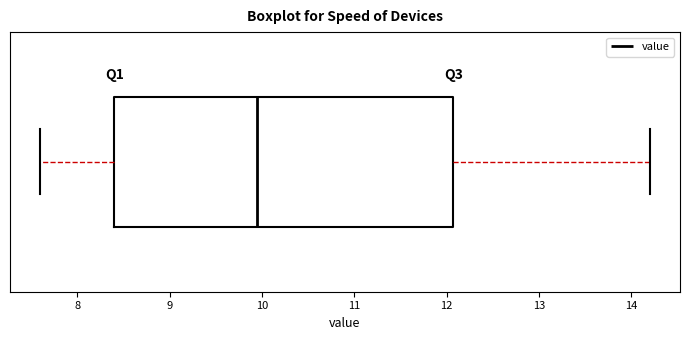

Read this box plot against the x-axis: the position of the median line, the range covered by the box, and the ends of both whiskers. The values are not printed on the chart, so give them approximately, as read against the axis.

median 10.0, box 8.4 to 12.1, whiskers 7.6 to 14.2